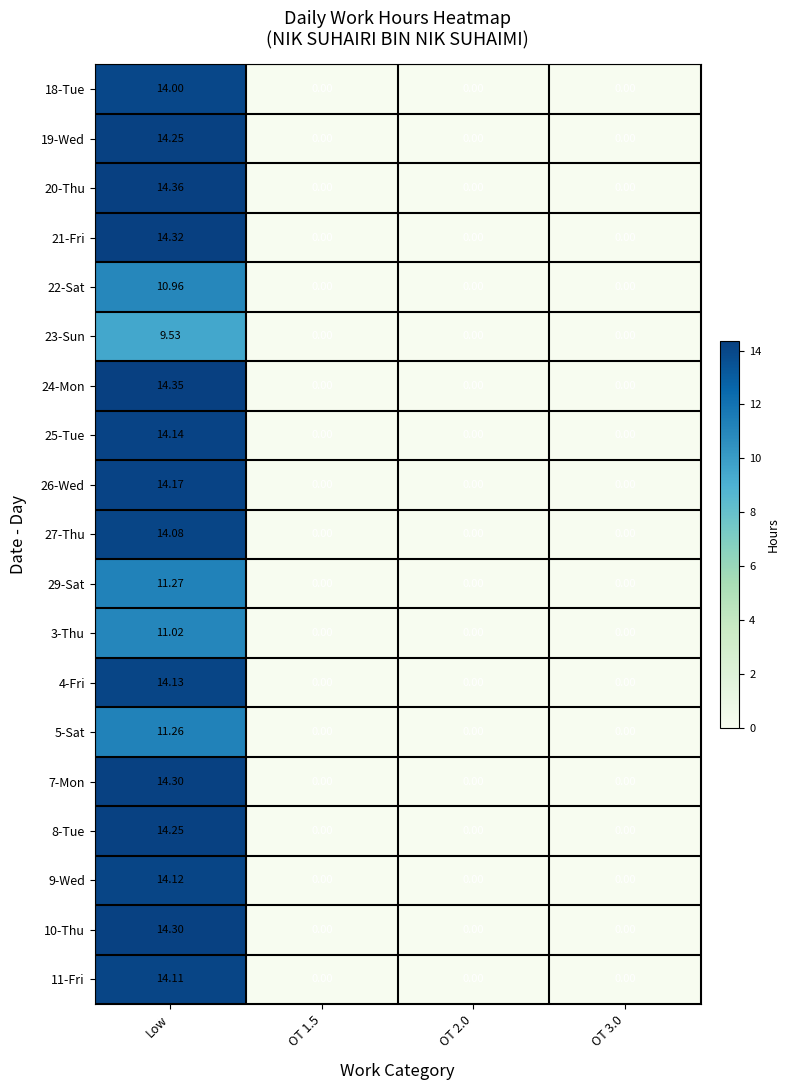

At which category is the sum across all series the highest?

Low